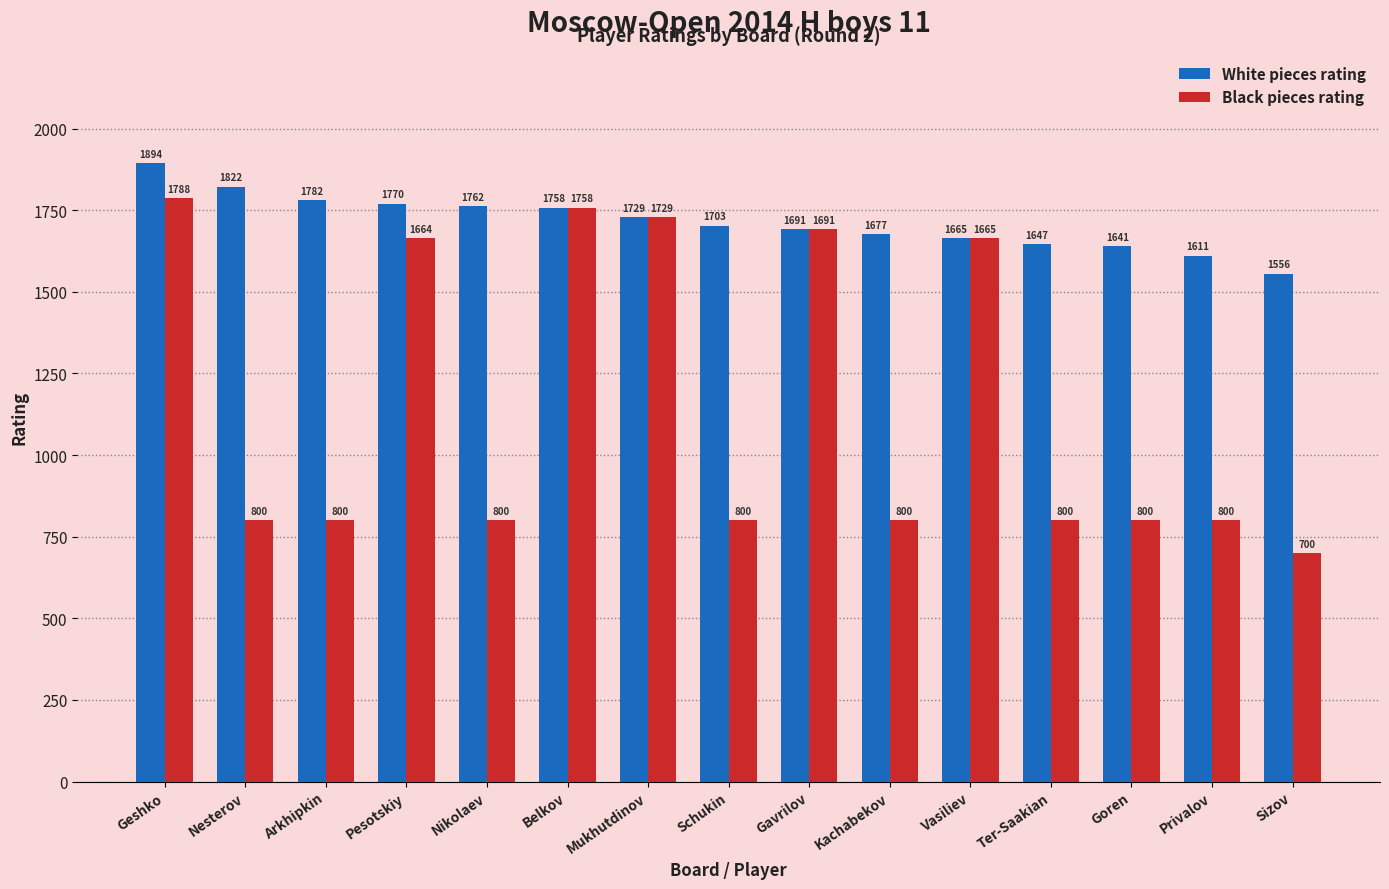

Reading left to right, list all the values displayed in this chart.

White pieces rating: 1894	1822	1782	1770	1762	1758	1729	1703	1691	1677	1665	1647	1641	1611	1556
Black pieces rating: 1788	800	800	1664	800	1758	1729	800	1691	800	1665	800	800	800	700